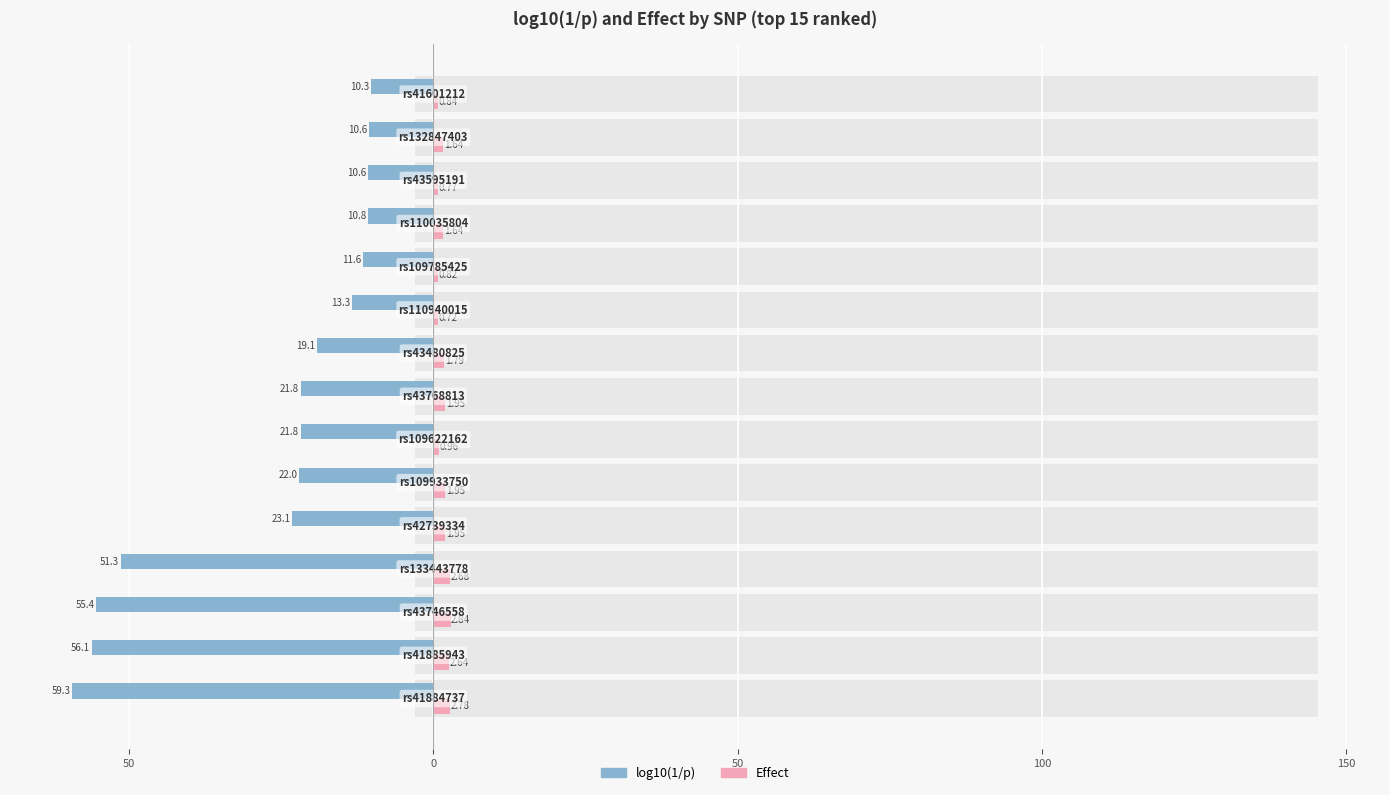

What are all the series names shown in the legend?

log10(1/p), Effect